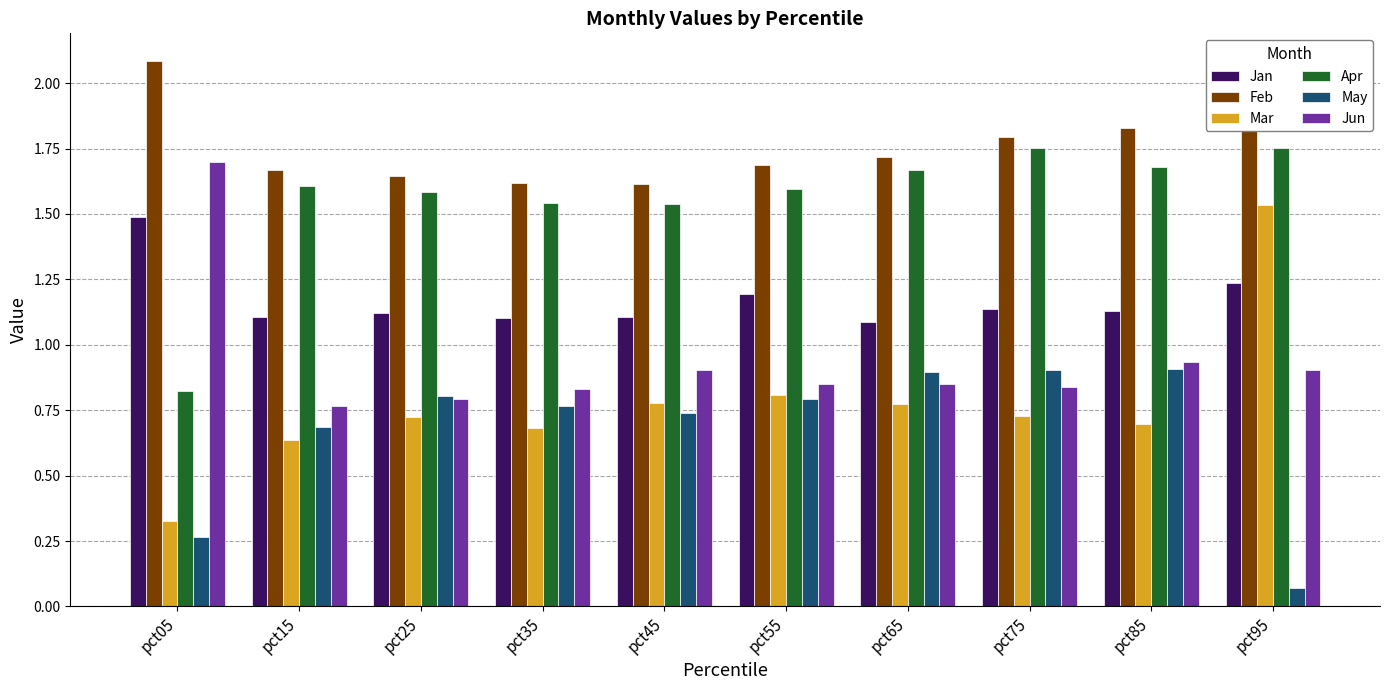

Which series has the widest spread of values?

Mar